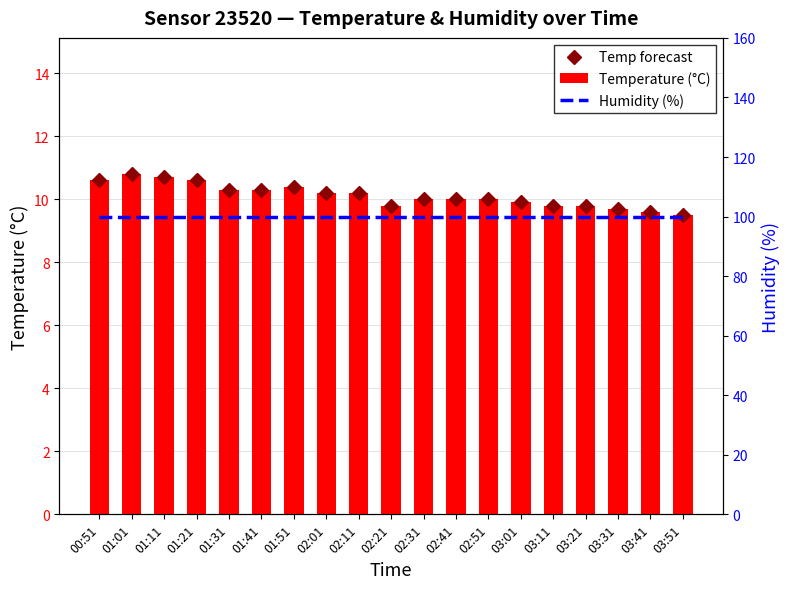

Reading right to left, what are all the values shown in this chart?

Temp forecast: 03:51=9.5	03:41=9.6	03:31=9.7	03:21=9.8	03:11=9.8	03:01=9.9	02:51=10.0	02:41=10.0	02:31=10.0	02:21=9.8	02:11=10.2	02:01=10.2	01:51=10.4	01:41=10.3	01:31=10.3	01:21=10.6	01:11=10.7	01:01=10.8	00:51=10.6
Temperature (°C): 03:51=9.5	03:41=9.6	03:31=9.7	03:21=9.8	03:11=9.8	03:01=9.9	02:51=10.0	02:41=10.0	02:31=10.0	02:21=9.8	02:11=10.2	02:01=10.2	01:51=10.4	01:41=10.3	01:31=10.3	01:21=10.6	01:11=10.7	01:01=10.8	00:51=10.6
Humidity (%): 03:51=99.9	03:41=99.9	03:31=99.9	03:21=99.9	03:11=99.9	03:01=99.9	02:51=99.9	02:41=99.9	02:31=99.9	02:21=99.9	02:11=99.9	02:01=99.9	01:51=99.9	01:41=99.9	01:31=99.9	01:21=99.9	01:11=99.9	01:01=99.9	00:51=99.9